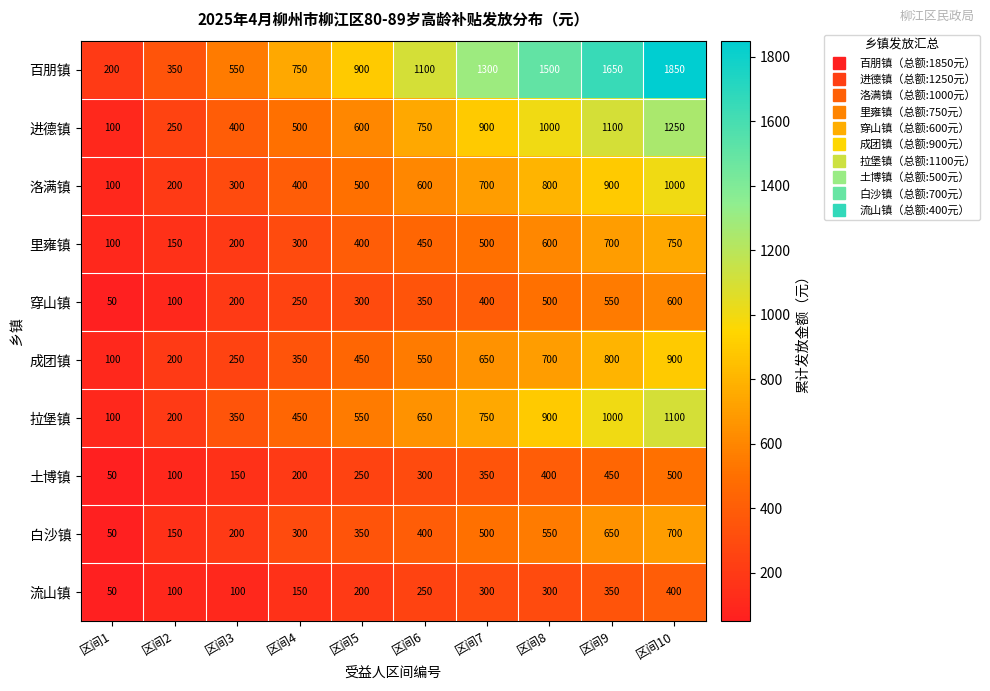

What is the difference between the maximum and second lowest values in the 穿山镇 series?

500